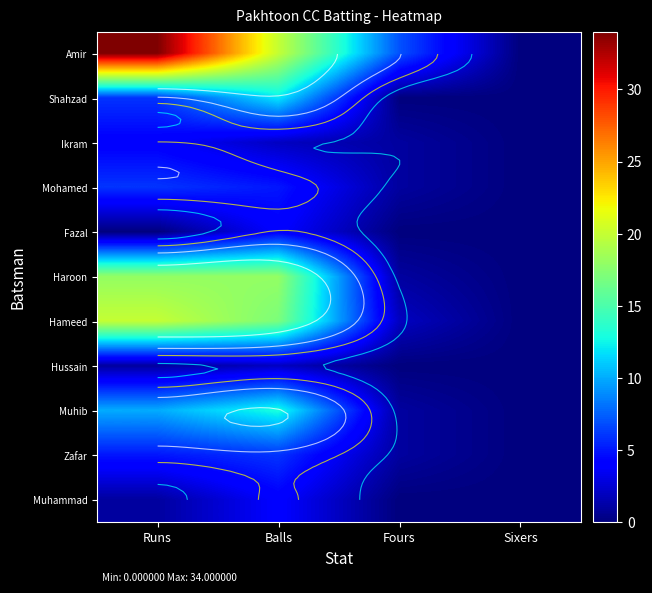

Is it true that Haroon equals 0 at Sixers?

True